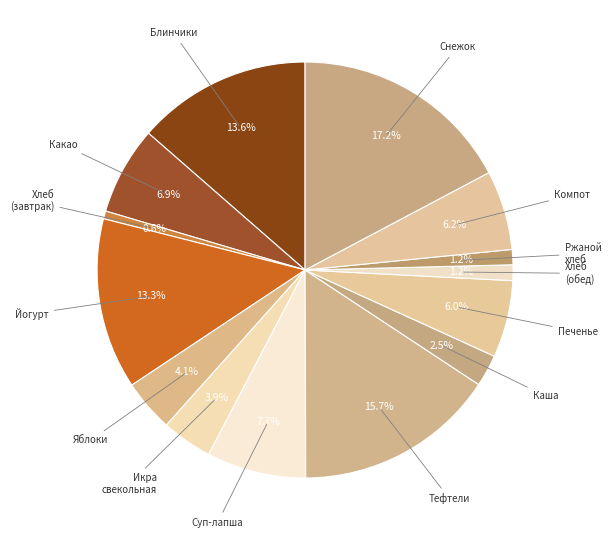

How many segments does this pie chart have?

14